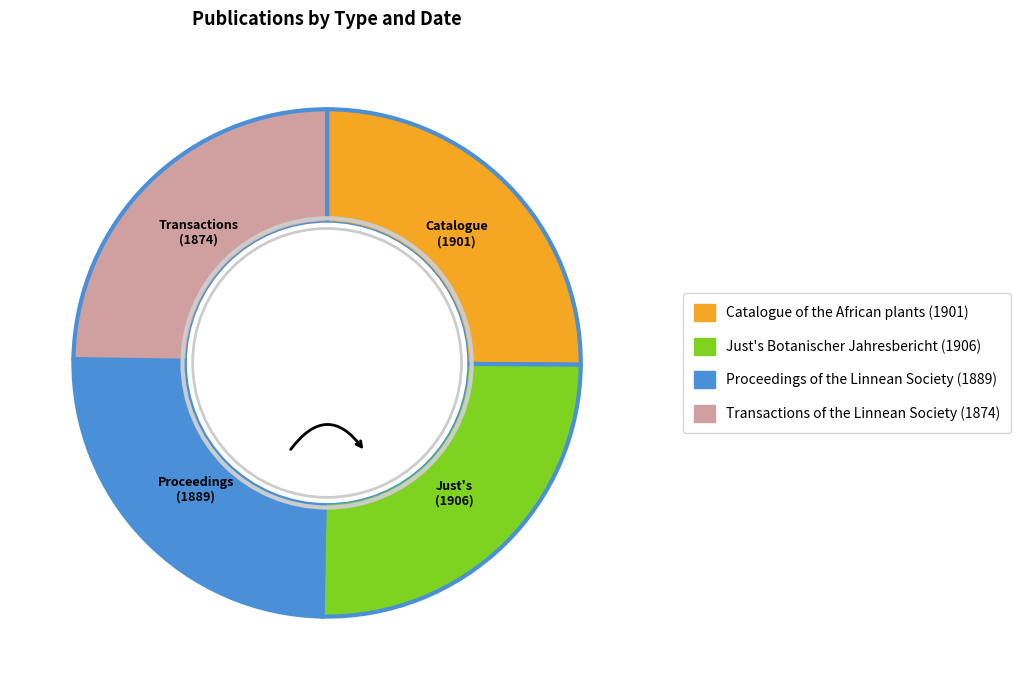

What is the ratio of the value at Catalogue of the African plants to the value at Transactions of the Linnean Society?

1.0